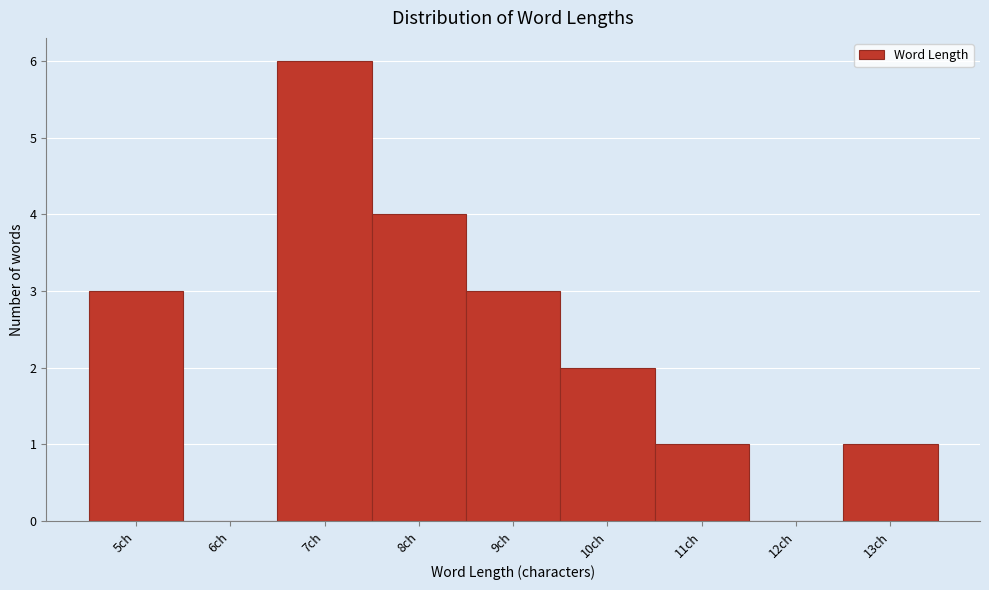

Reading left to right, transcribe this chart: for each bar, give the range it covers on the x-axis and its height. The values are not printed on the chart, so give them approximately, as read against the axis.

4.5 to 5.5: 3
5.5 to 6.5: 0
6.5 to 7.5: 6
7.5 to 8.5: 4
8.5 to 9.5: 3
9.5 to 10.5: 2
10.5 to 11.5: 1
11.5 to 12.5: 0
12.5 to 13.5: 1